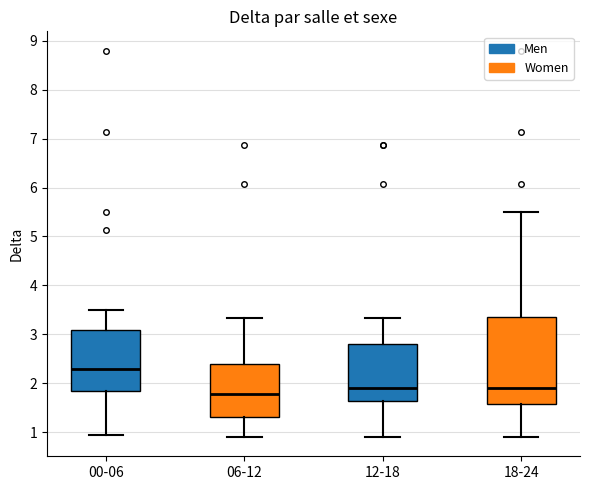

Comparing the boxes themselves (not the whiskers), which one is the tallest?

18-24